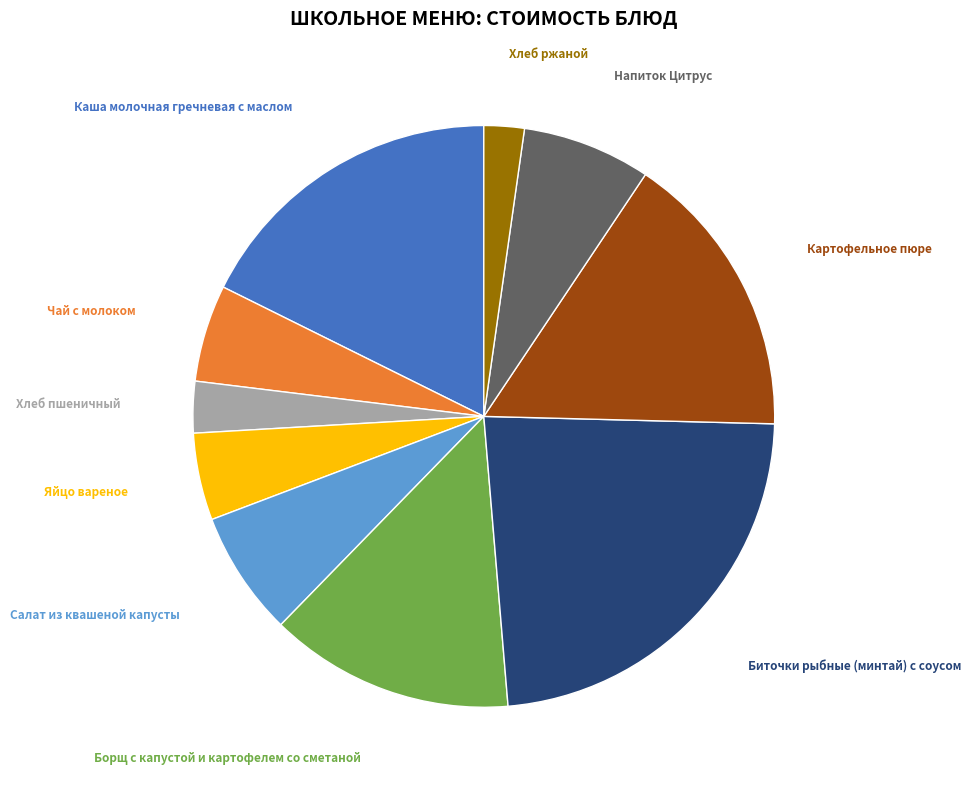

How many slices are in this pie chart?

10